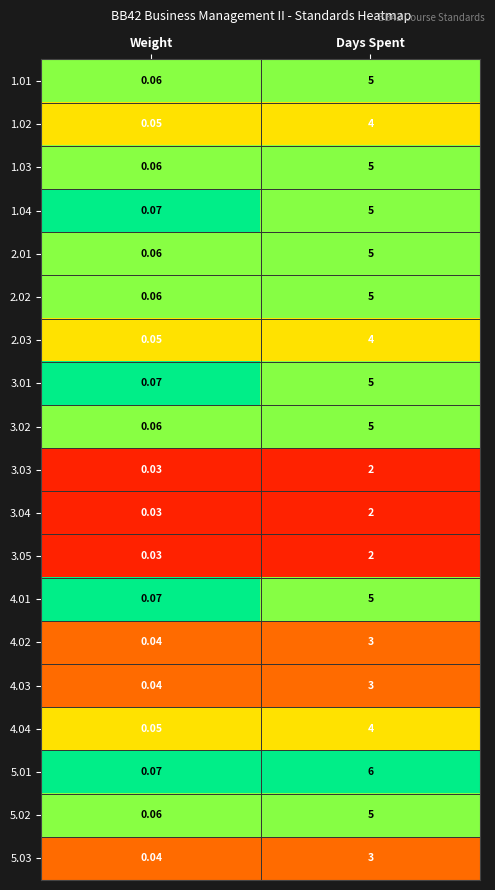

Which category has the lowest value in the 3.02 series?

Weight